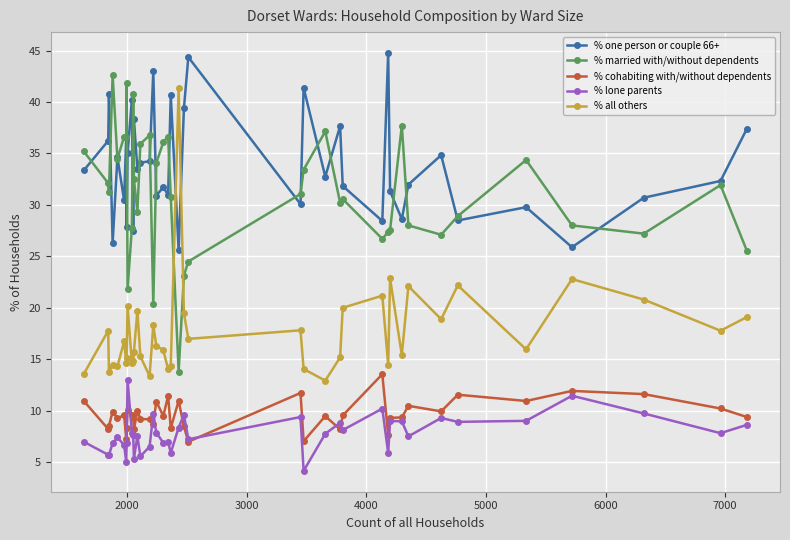

True or false: % one person or couple 66+ has more than 0 interior local peaks.

True